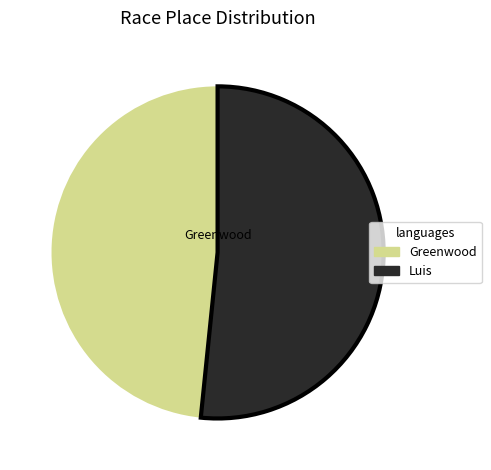

Which slice represents more than half of the pie?

Luis